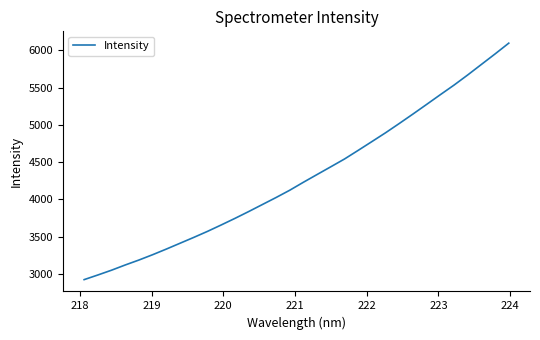

Is this an area chart (filled region under the line)?

No